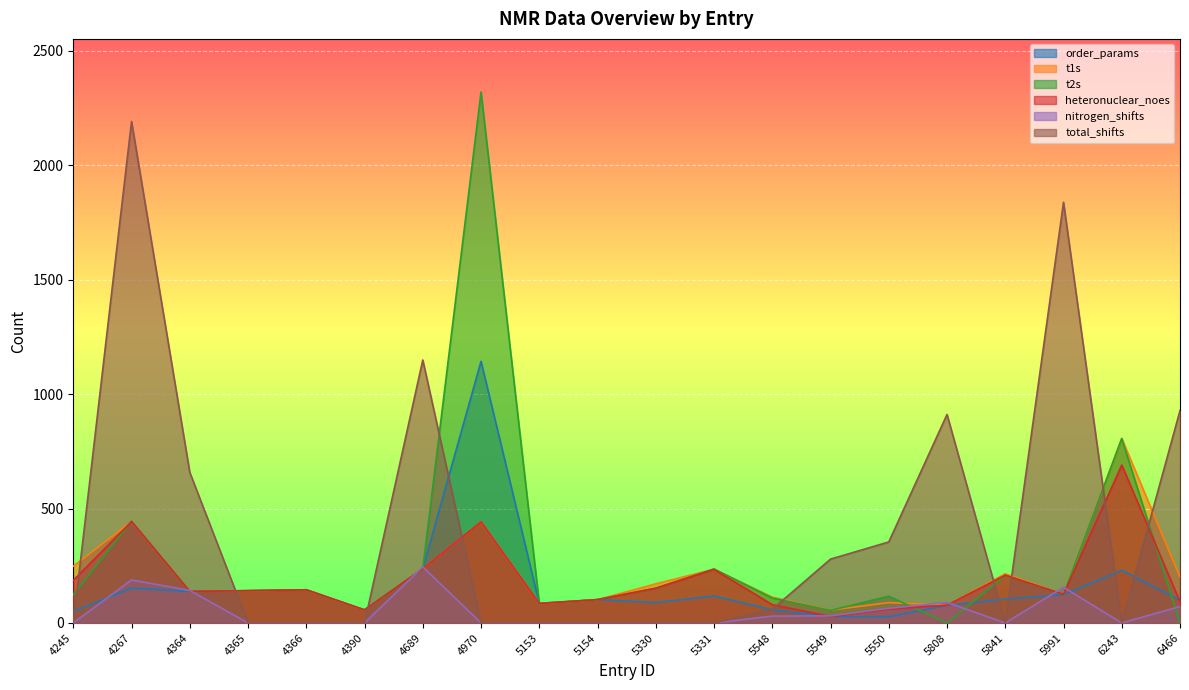

List the series in order of their peak value, highest first.

t2s, total_shifts, order_params, t1s, heteronuclear_noes, nitrogen_shifts